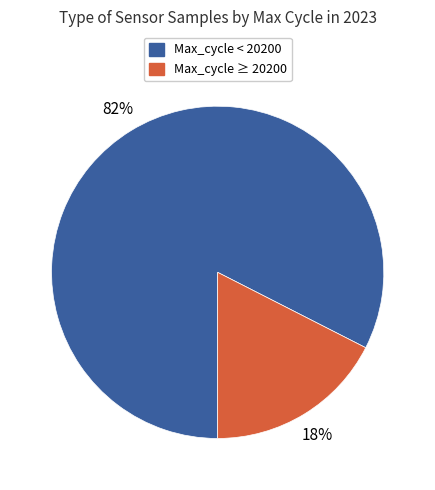

Does any single category account for the majority?

Yes